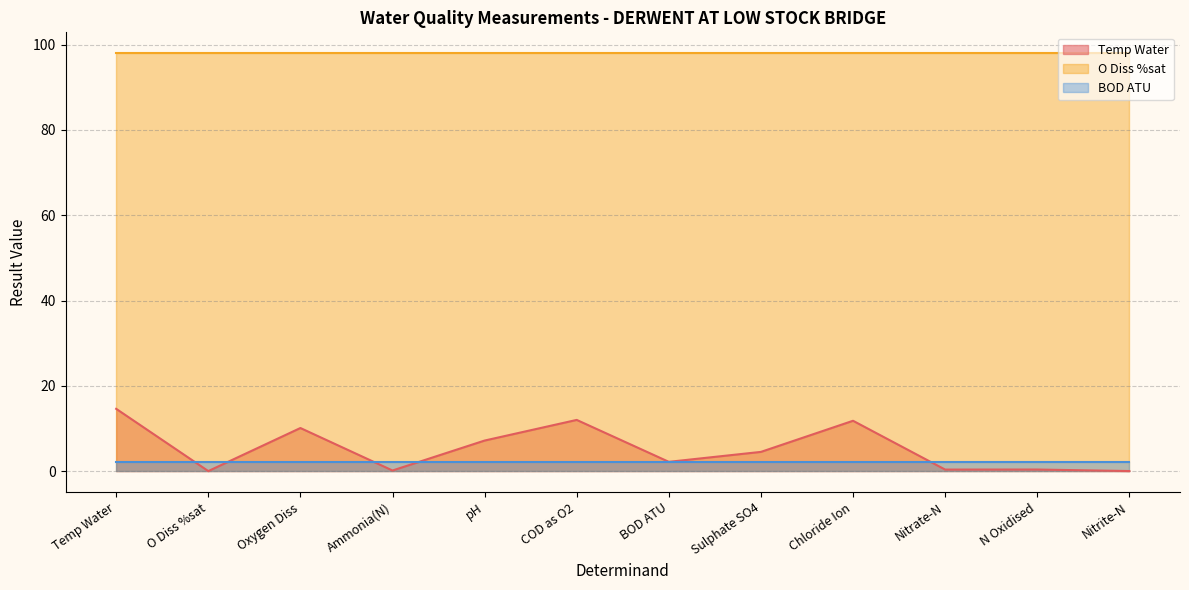

At Chloride Ion, list the series in order from largest to smallest.

O Diss %sat, Temp Water, BOD ATU